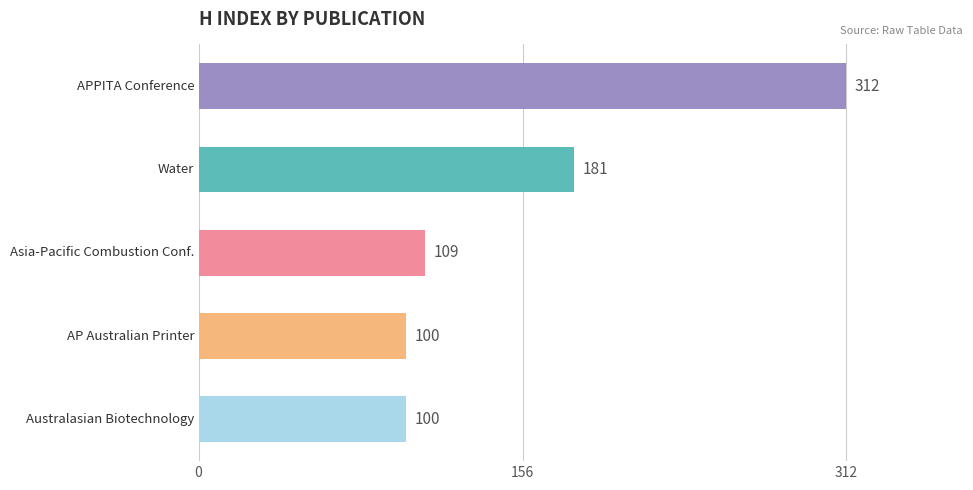

Reading bottom to top, list all the values displayed in this chart.

100	100	109	181	312